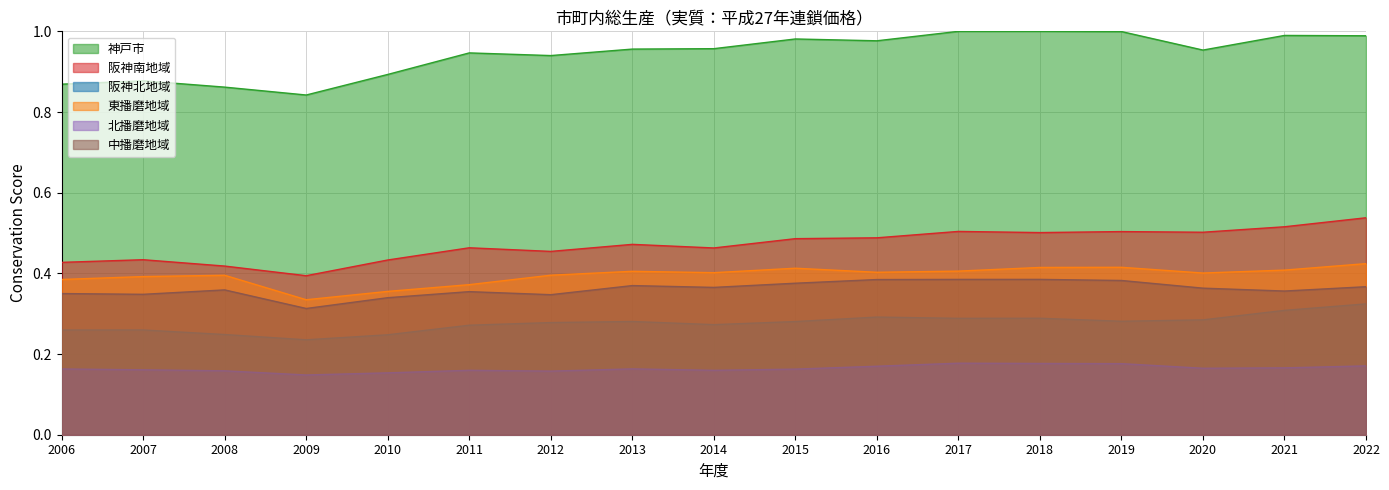

In 阪神南地域, how many points are lower than both neighbors (excluding endpoints)?

5